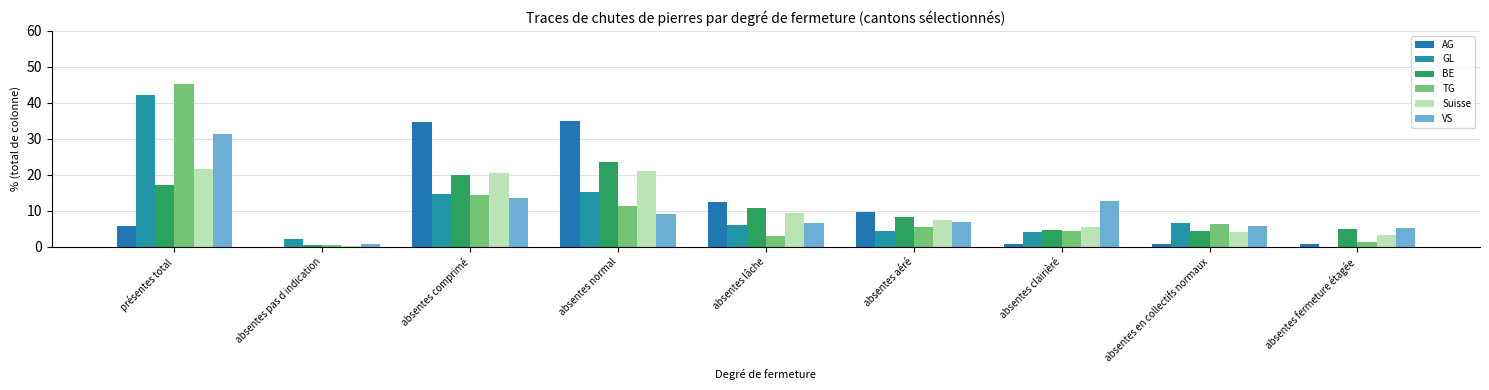

Count the number of data series in this chart.

6